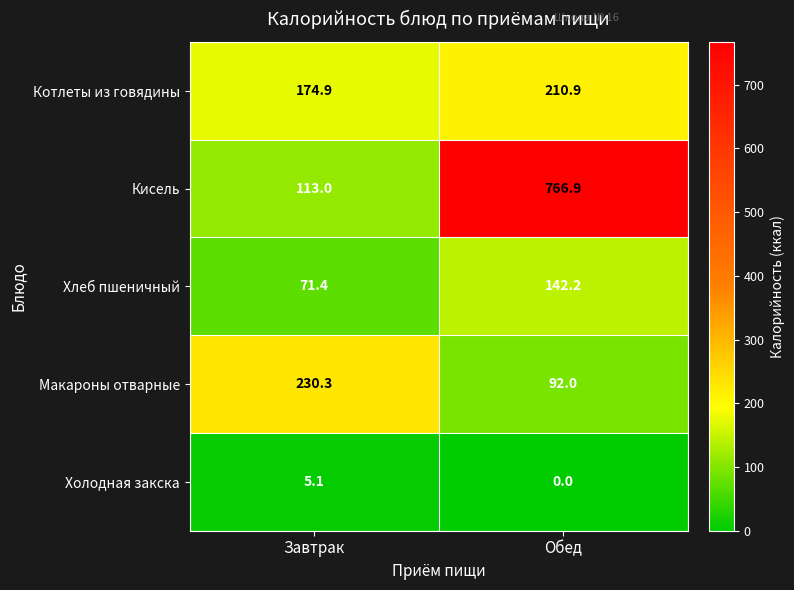

How many values in the Кисель series exceed 766?

1